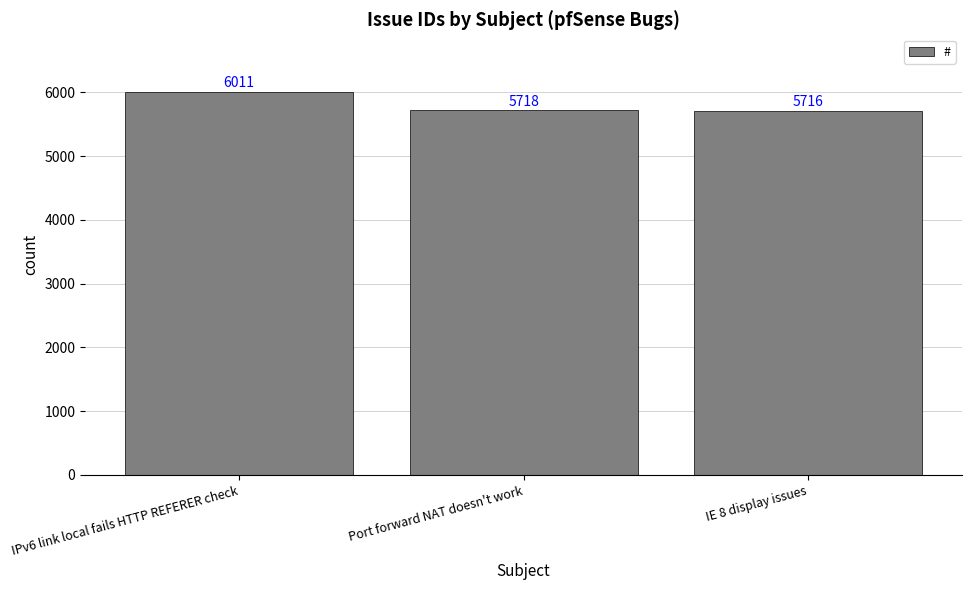

What is the greatest value displayed?

6011